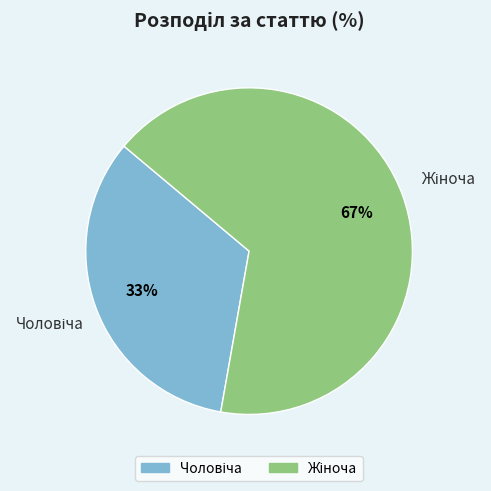

Is there any slice that represents more than half of the pie?

Yes